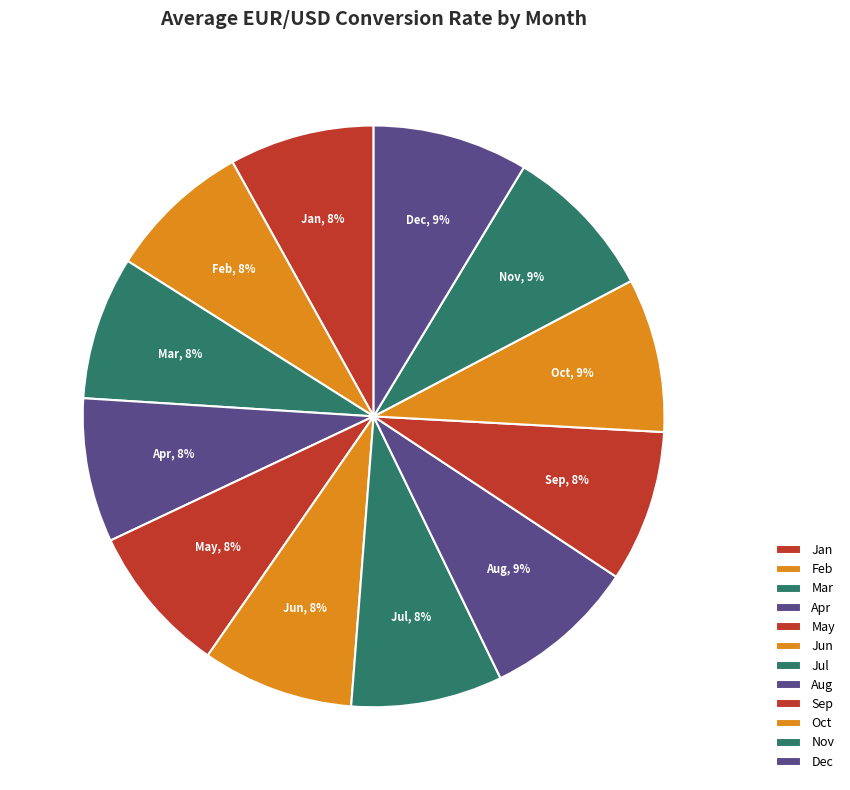

Does any single category account for the majority?

No